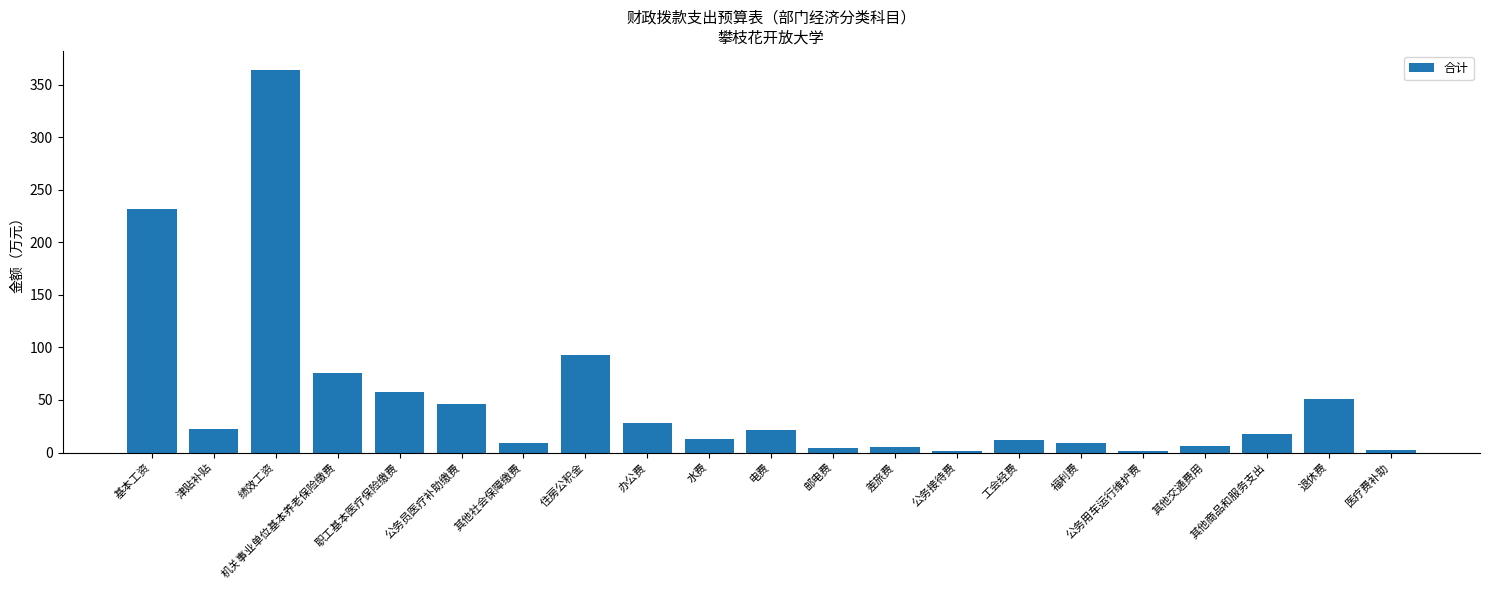

What is the maximum value shown in the chart?

364.1